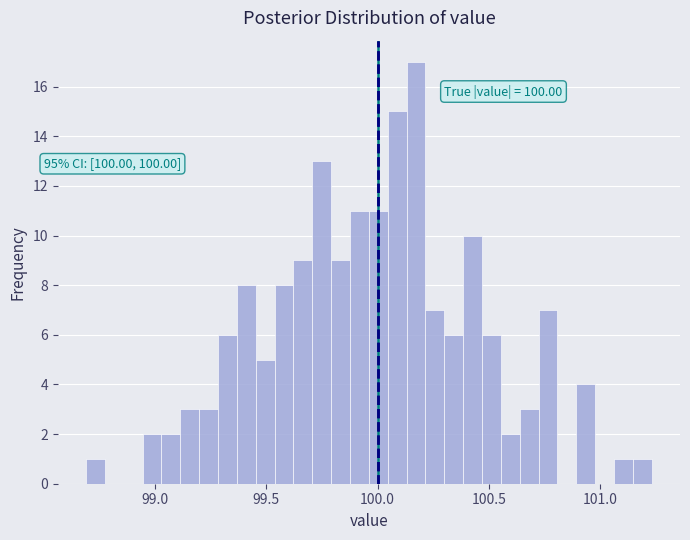

Read against the x-axis, roughly where is the centre of the tallest bar?

100.15